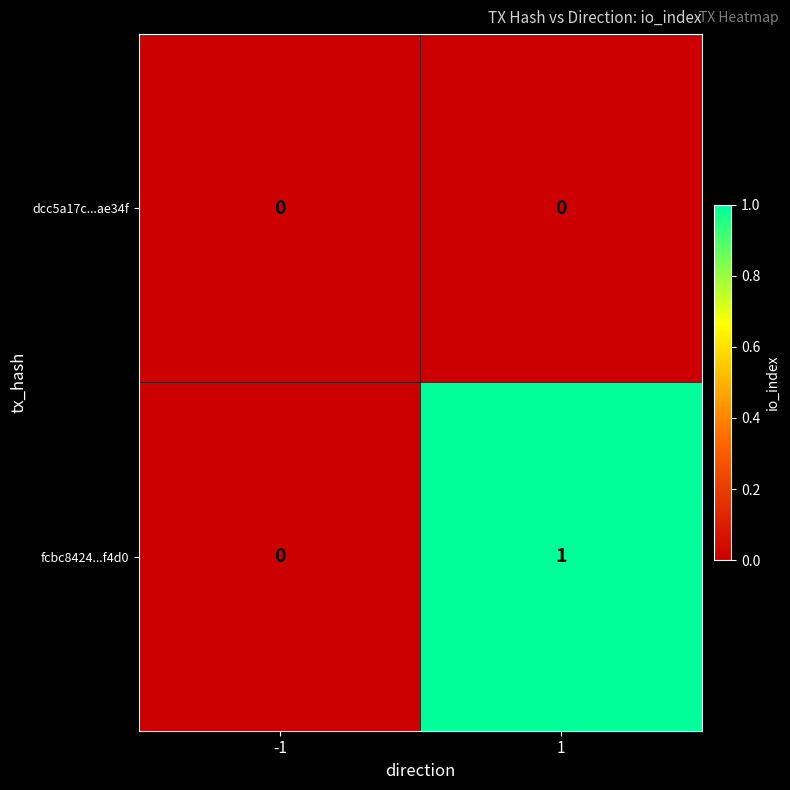

The value of fcbc8424...f4d0 at 1 is 0. True or false?

False